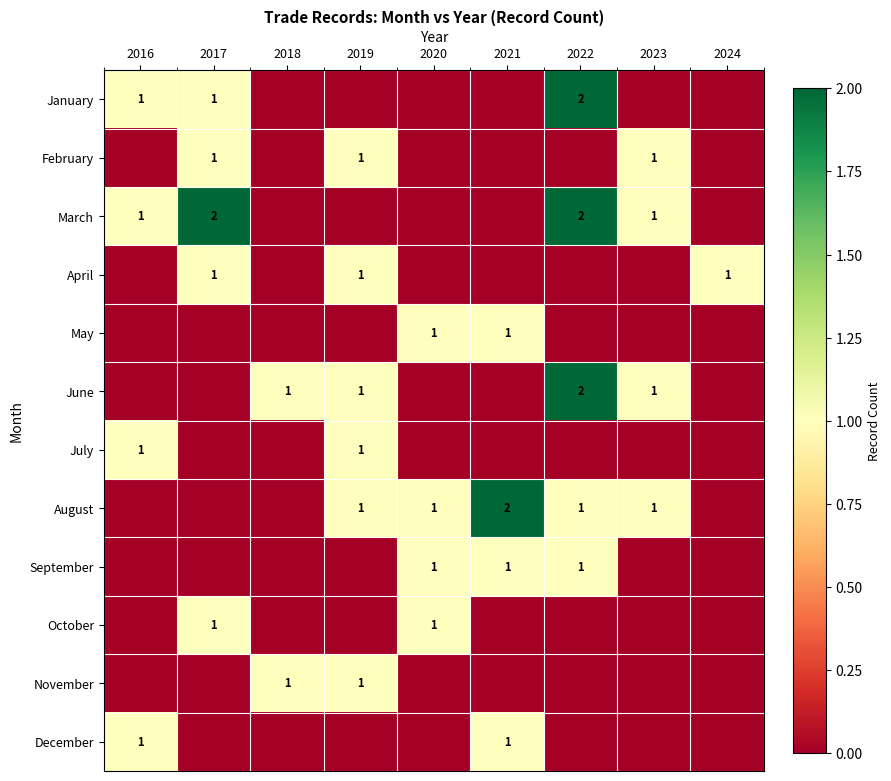

What is the total value across all series at 2017?

6